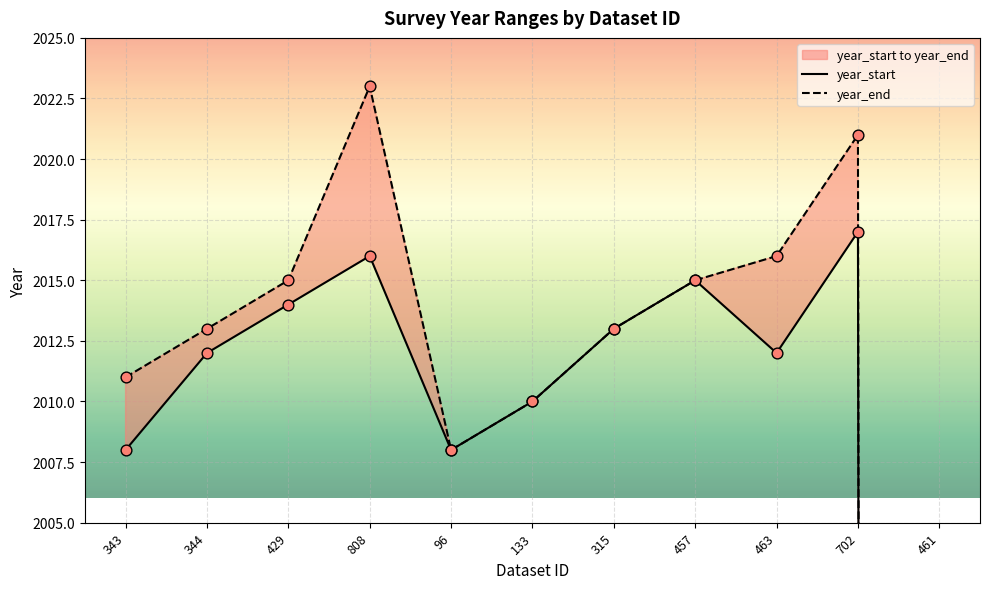

What are all the series names shown in the legend?

year_start, year_end